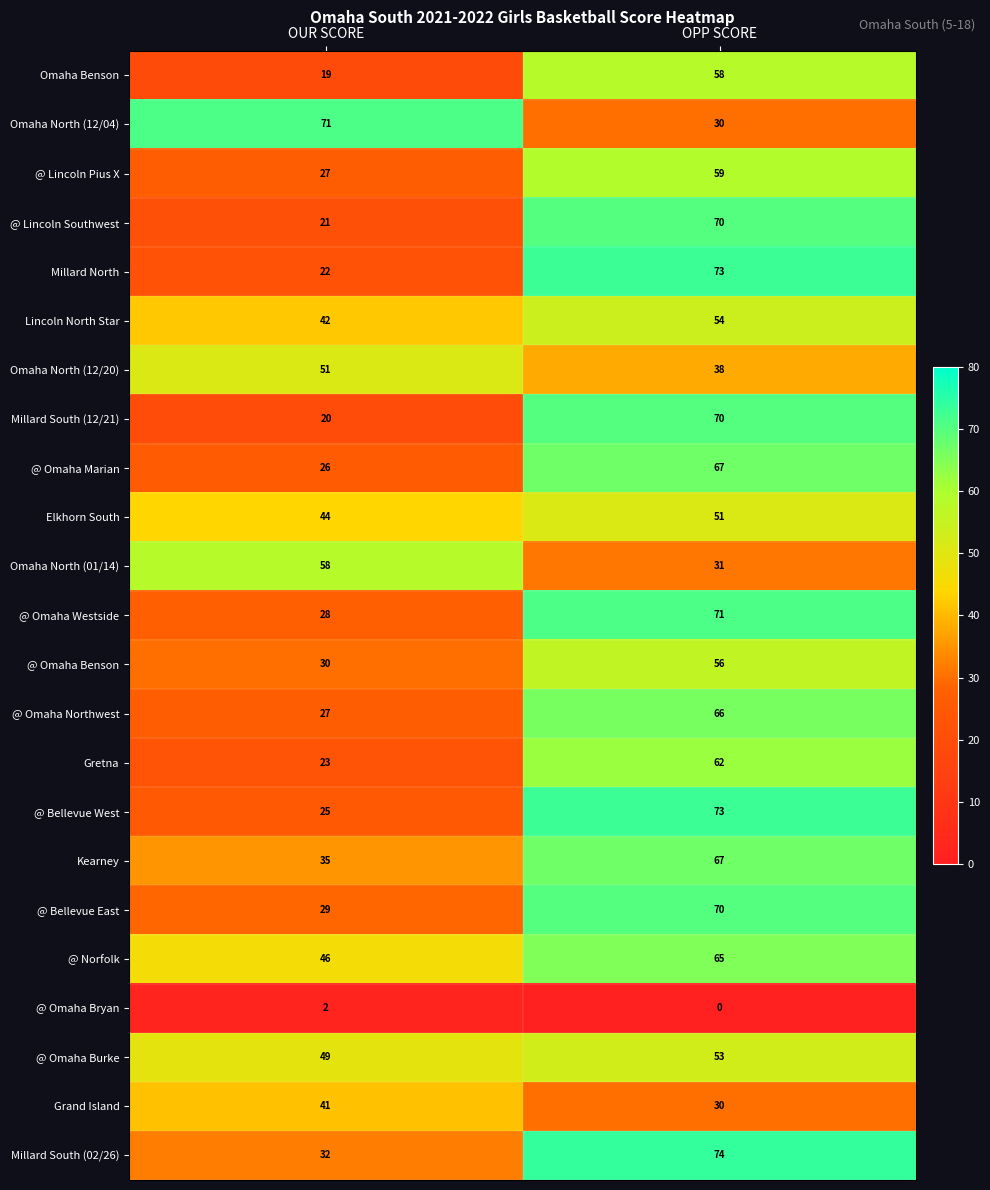

What is the greatest value displayed?

74